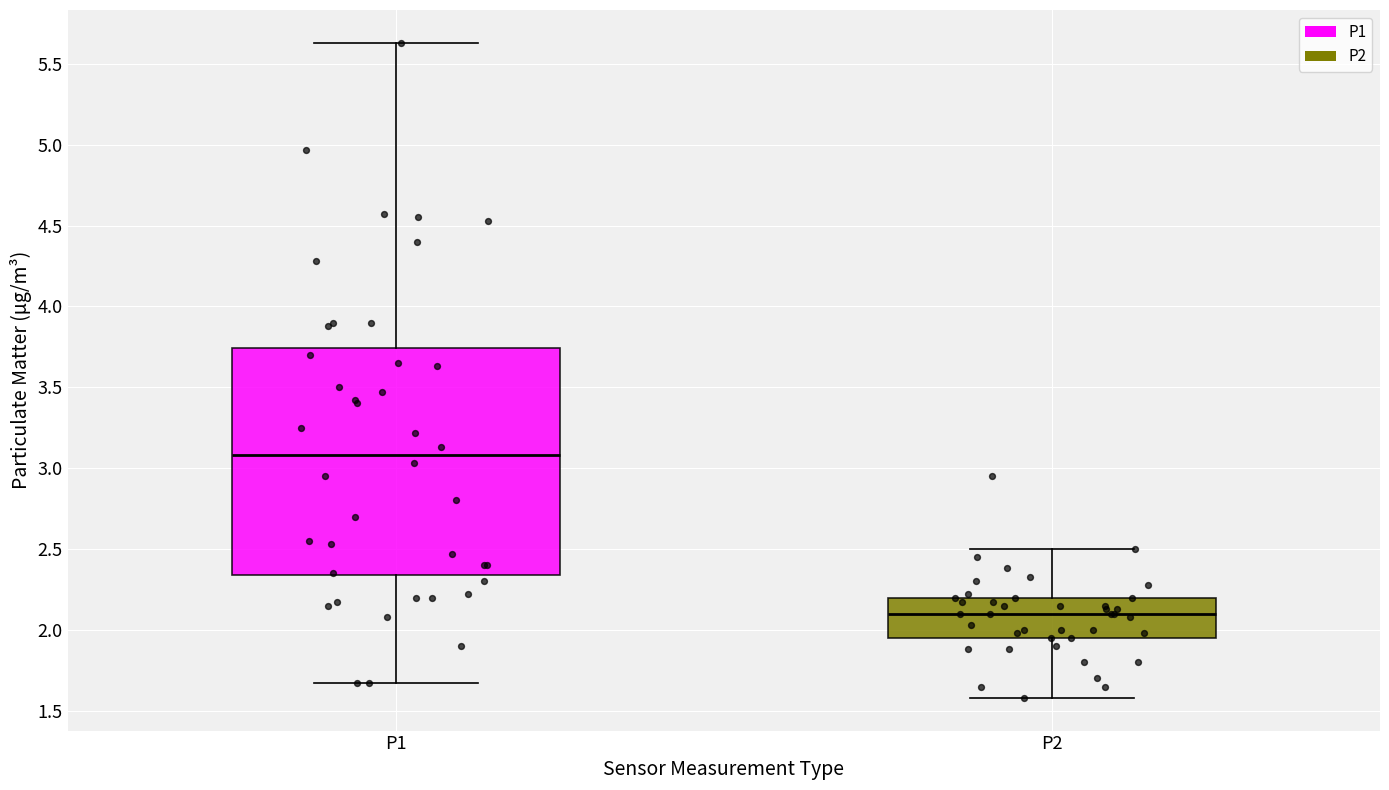

Comparing the boxes themselves (not the whiskers), which one is the tallest?

P1